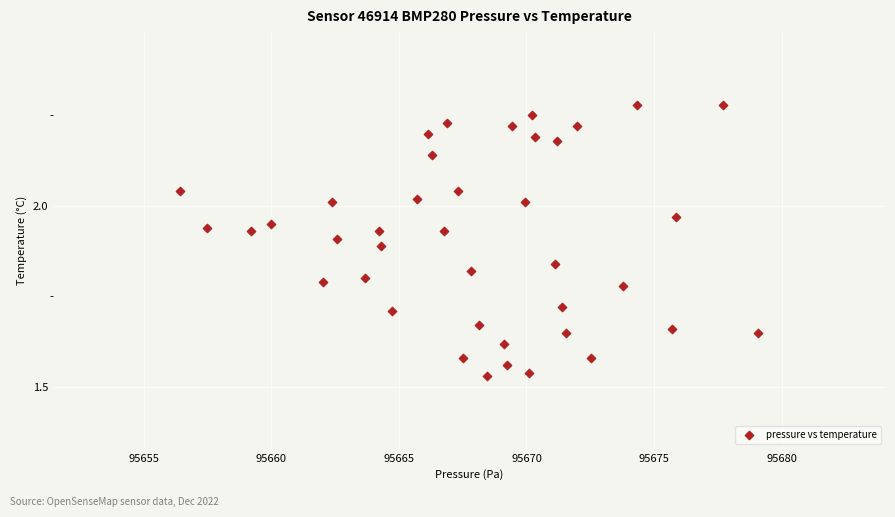

What is the range of X values (max minus min)?

22.6